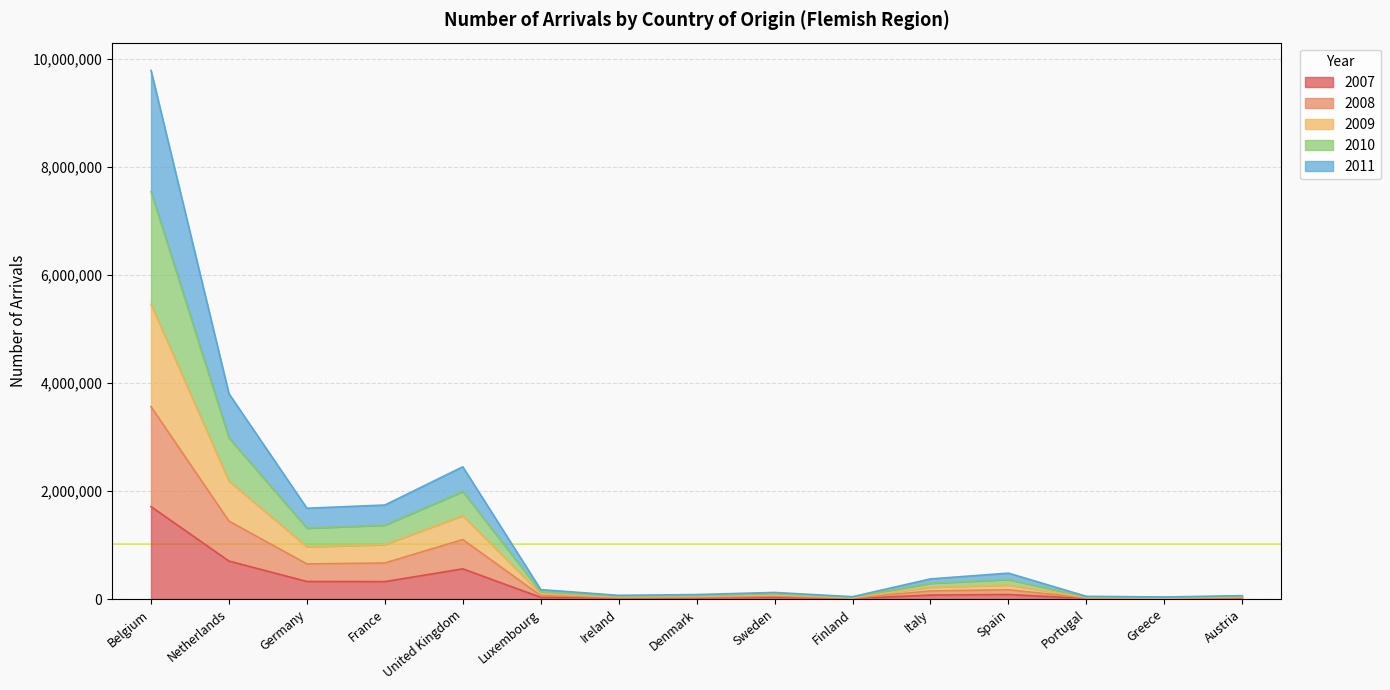

True or false: 2007 has a value of 831557 at Belgium.

False